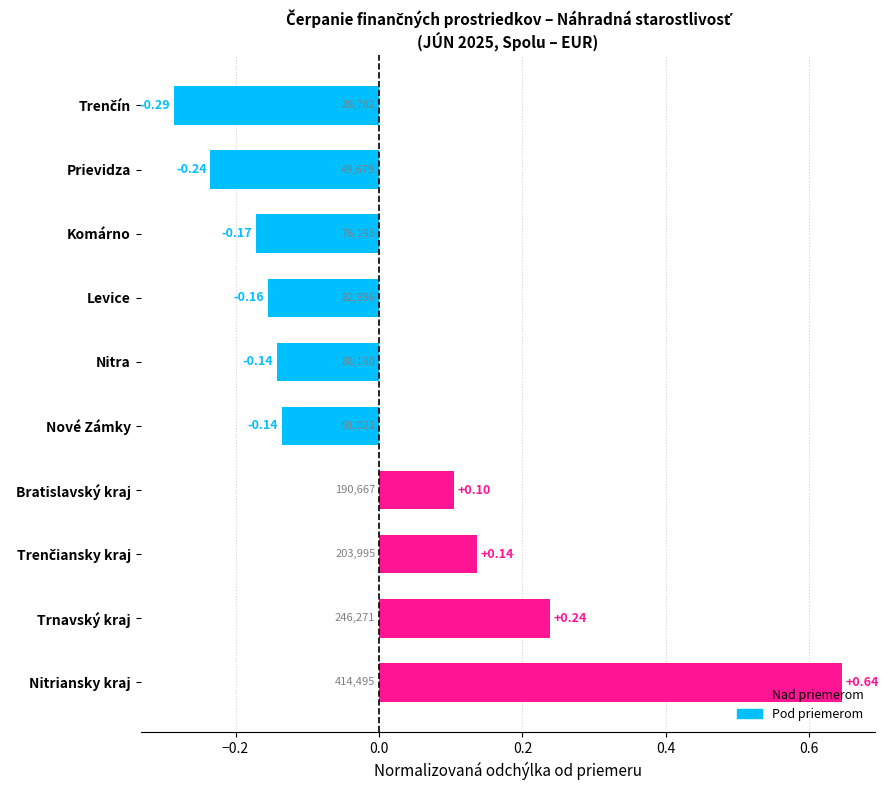

Which label corresponds to the largest value in the chart?

Nitriansky kraj